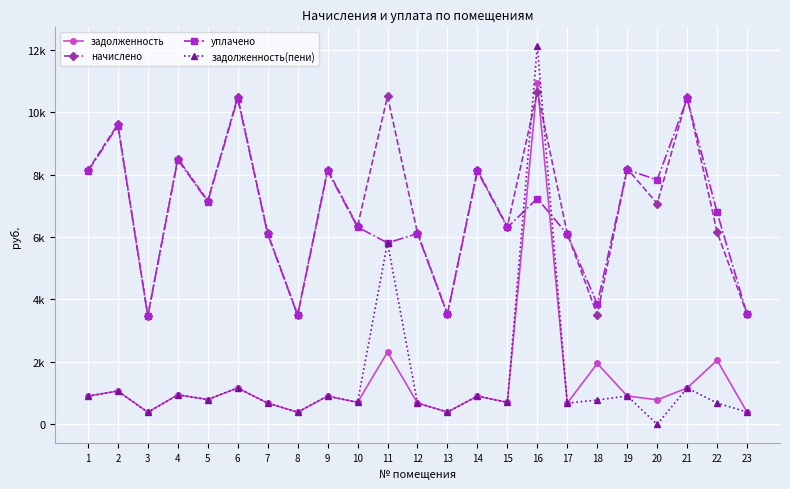

In задолженность, how many points are higher than both neighbors (excluding endpoints)?

9